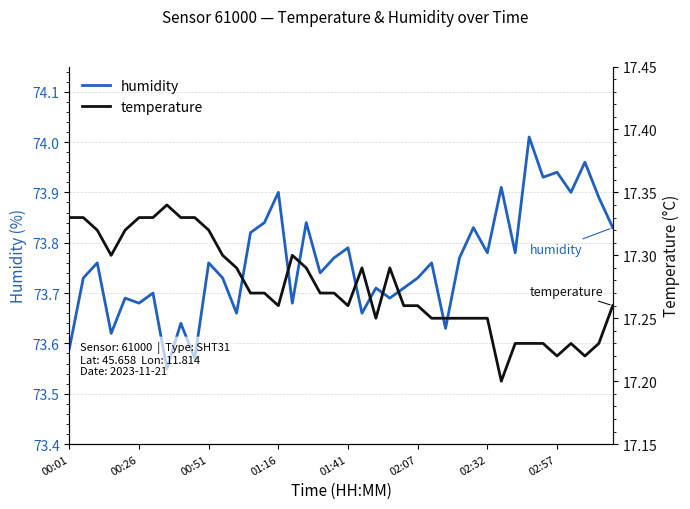

Which series changed the most between 22 and 29?

humidity